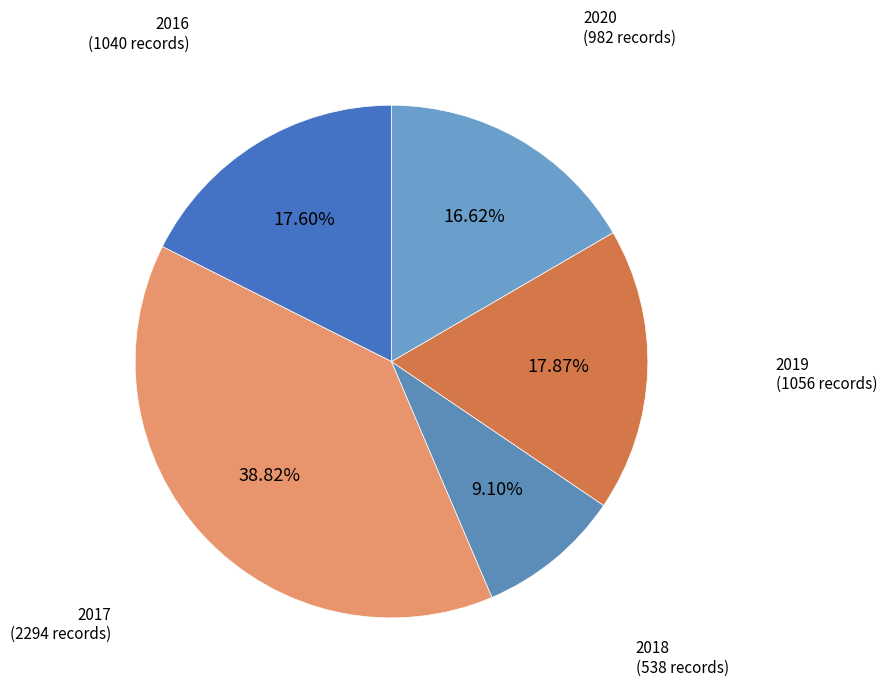

How many slices are in this pie chart?

5